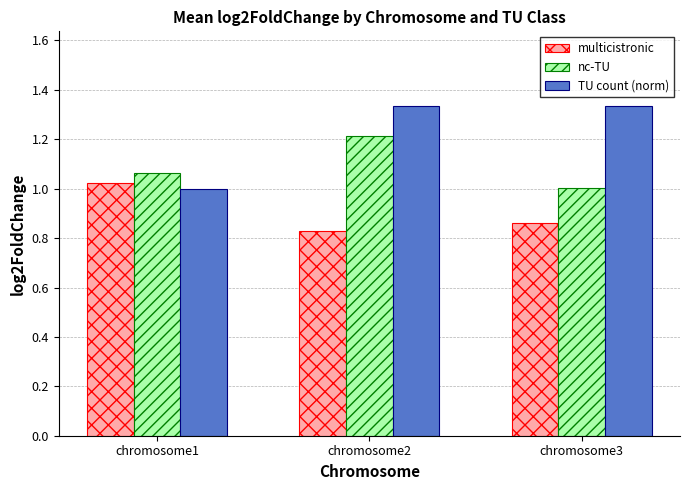

Rank the series at chromosome2 from highest to lowest value.

TU count (norm), nc-TU, multicistronic